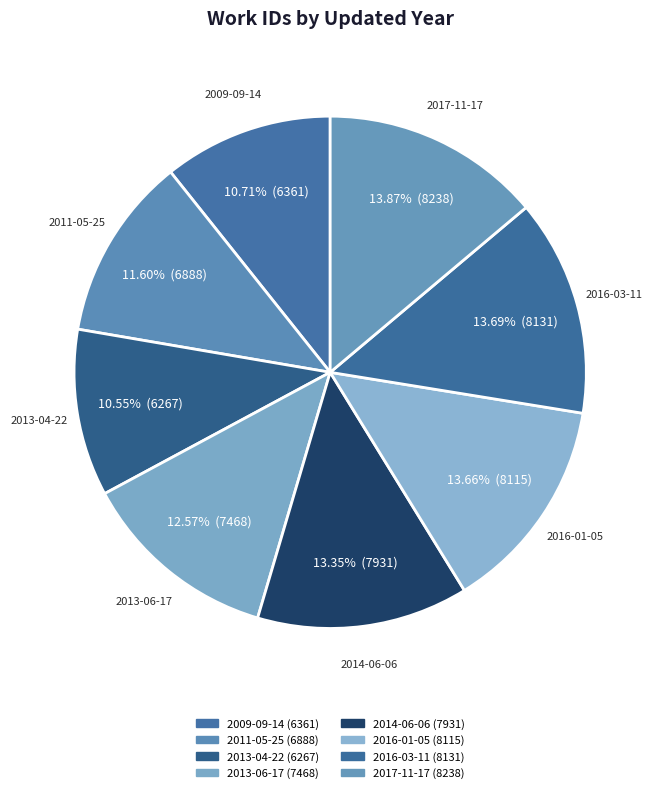

What percentage is NOT represented by 2013-04-22?

89.4%